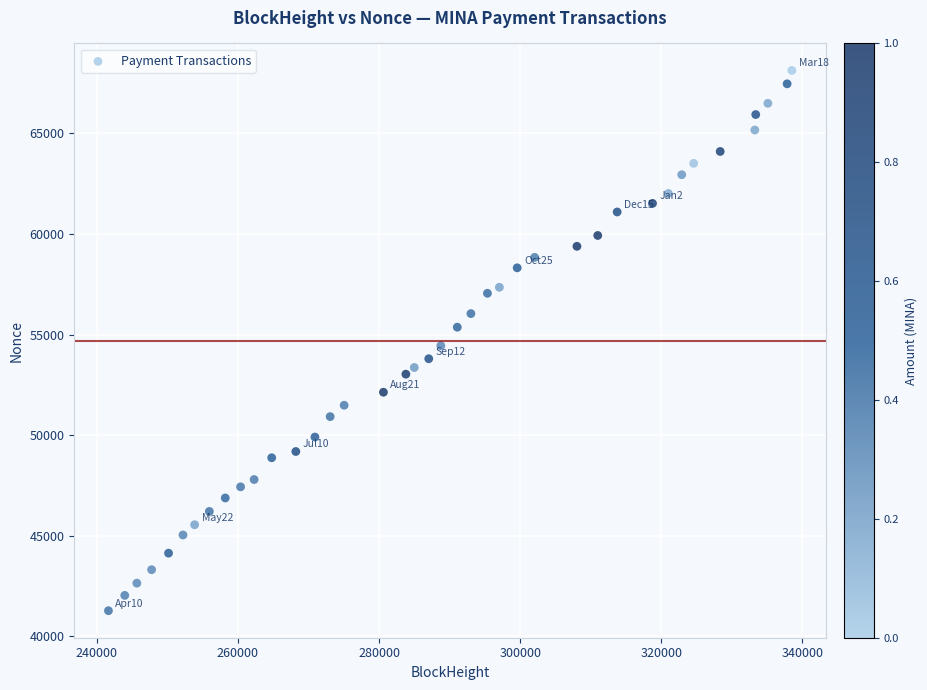

What is the range of Y values (max minus min)?

26848